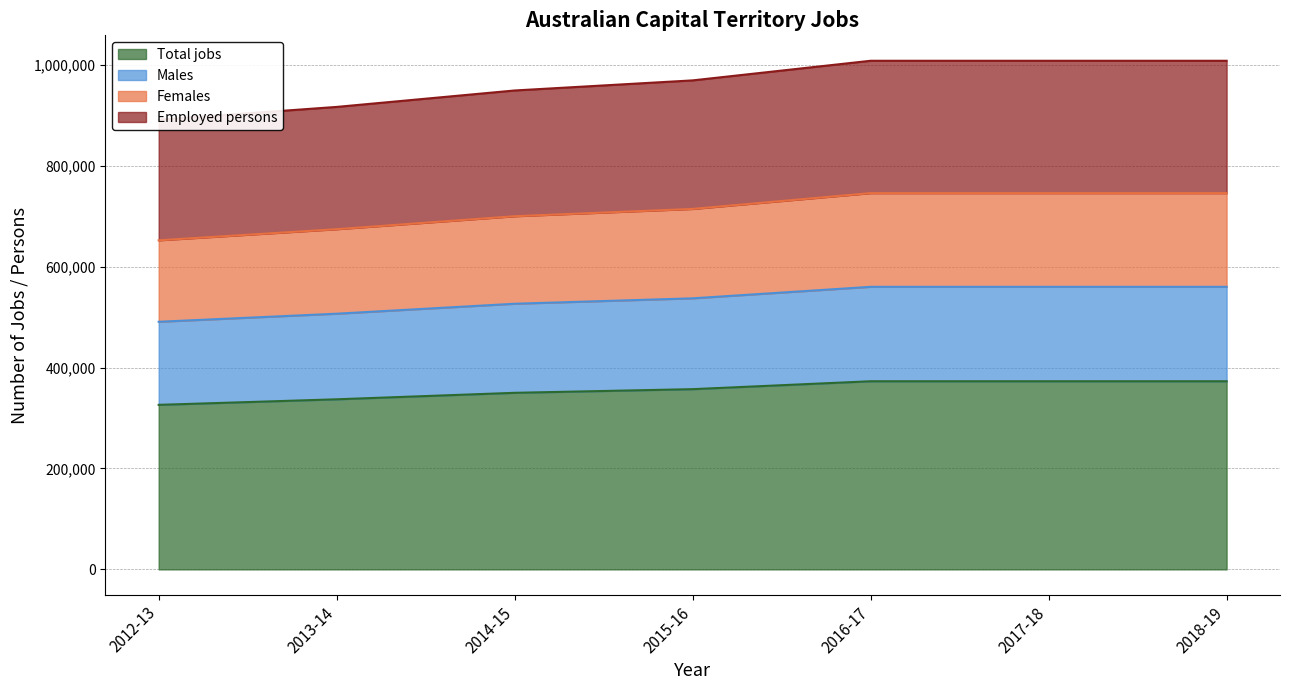

Reading right to left, transcribe all the data shown in this chart.

Total jobs: 372860	372860	372860	357203	349956	337104	326104
Males: 560010	560010	560010	537216	526470	506741	490742
Females: 745719	745719	745719	714400	699912	674208	652208
Employed persons: 1007994	1007994	1007994	969118	949118	916546	891205